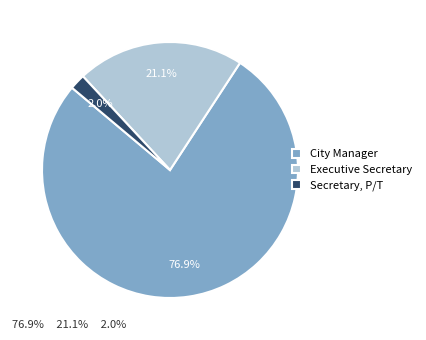

The Secretary, P/T slice represents 2% of the pie. True or false?

True